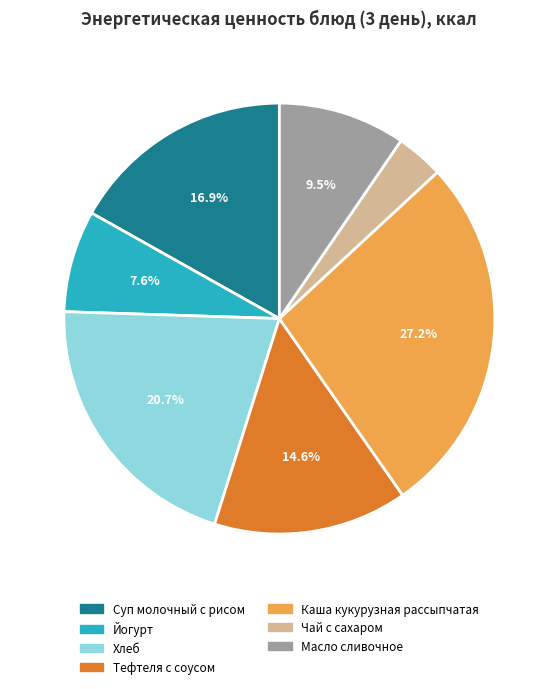

Which has a higher value, Масло сливочное or Хлеб?

Хлеб